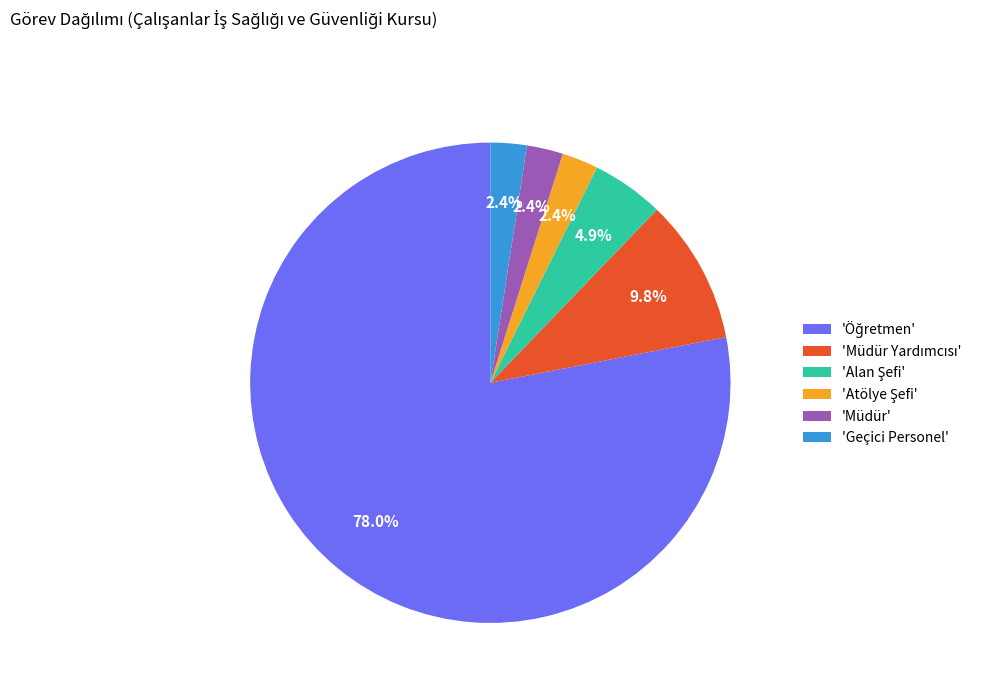

Does any single category account for the majority?

Yes